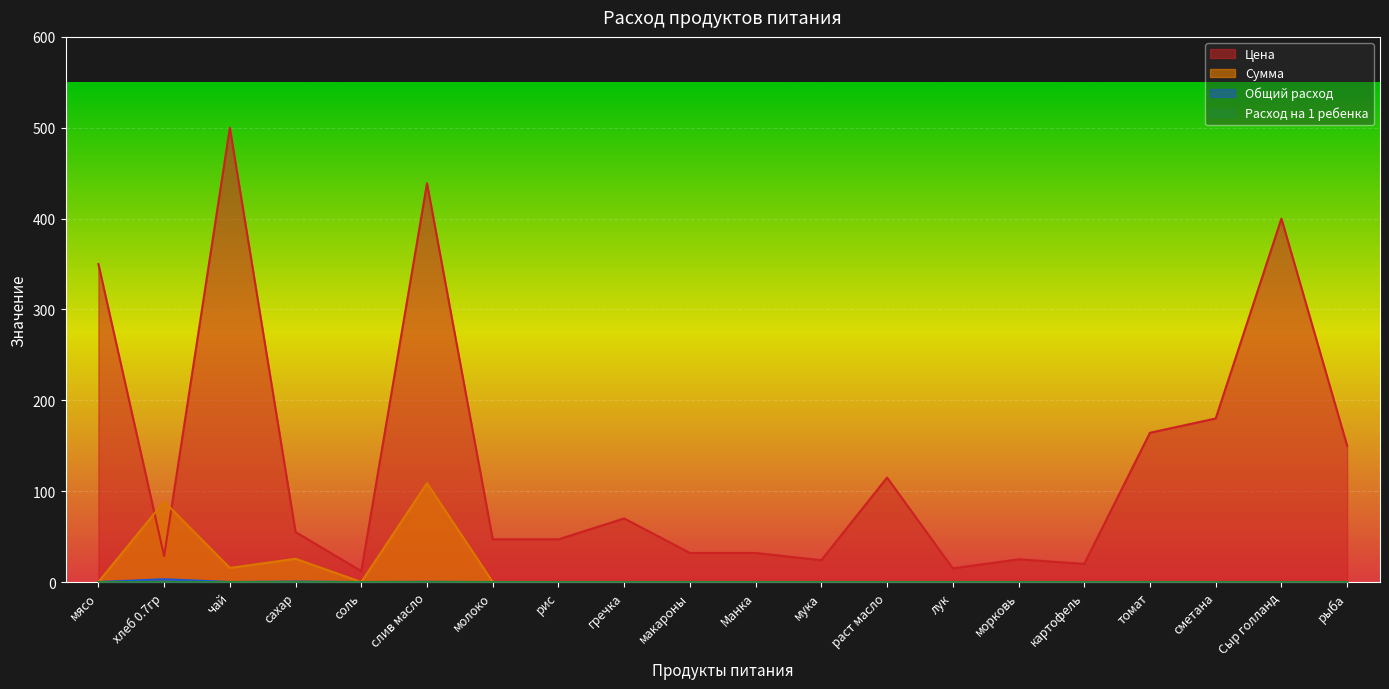

Count the number of categories in the chart.

20